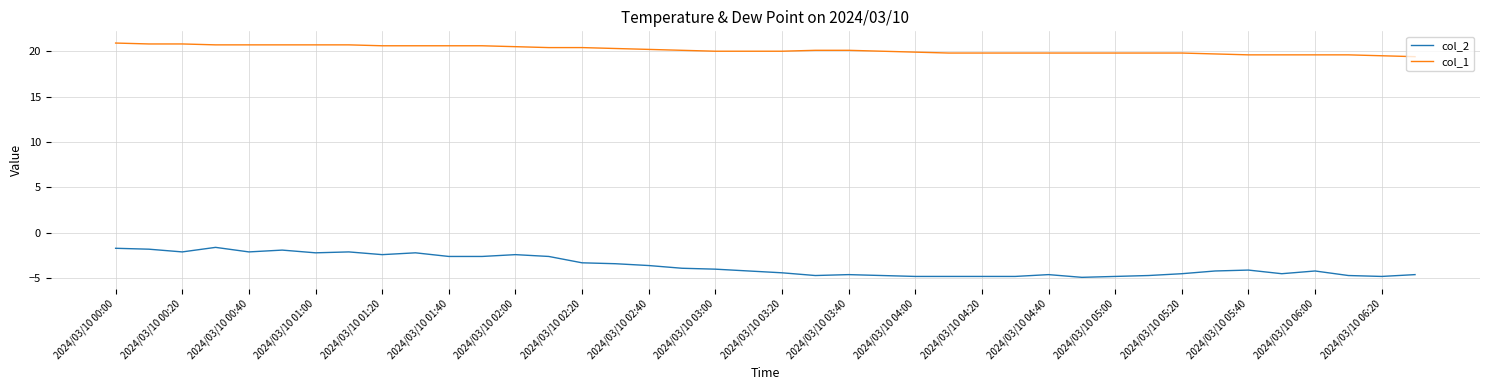

Rank the series by their average value, from lowest to highest.

col_2, col_1